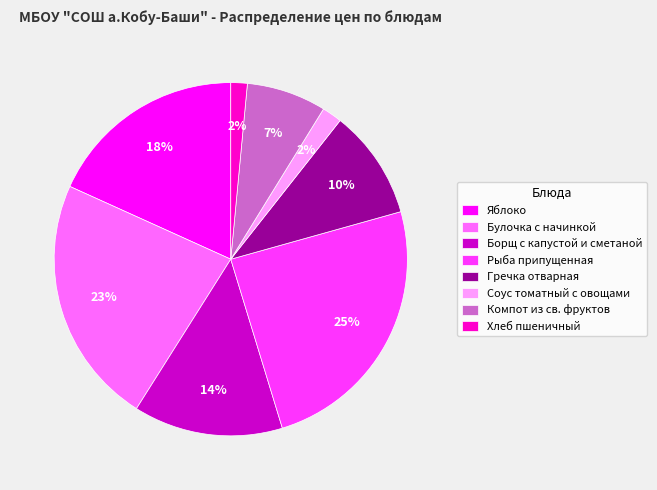

How many slices are in this pie chart?

8